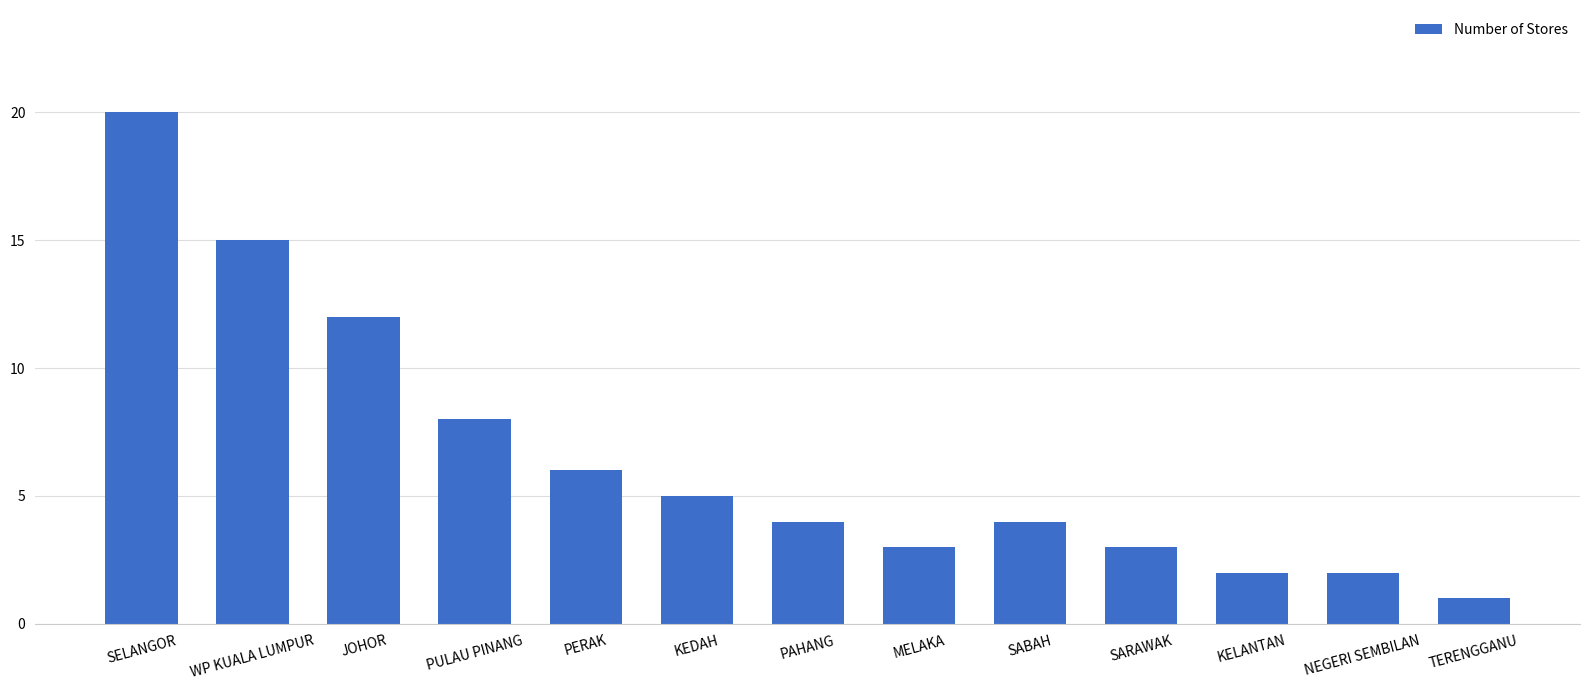

What is the change in value from SELANGOR to MELAKA?

-17